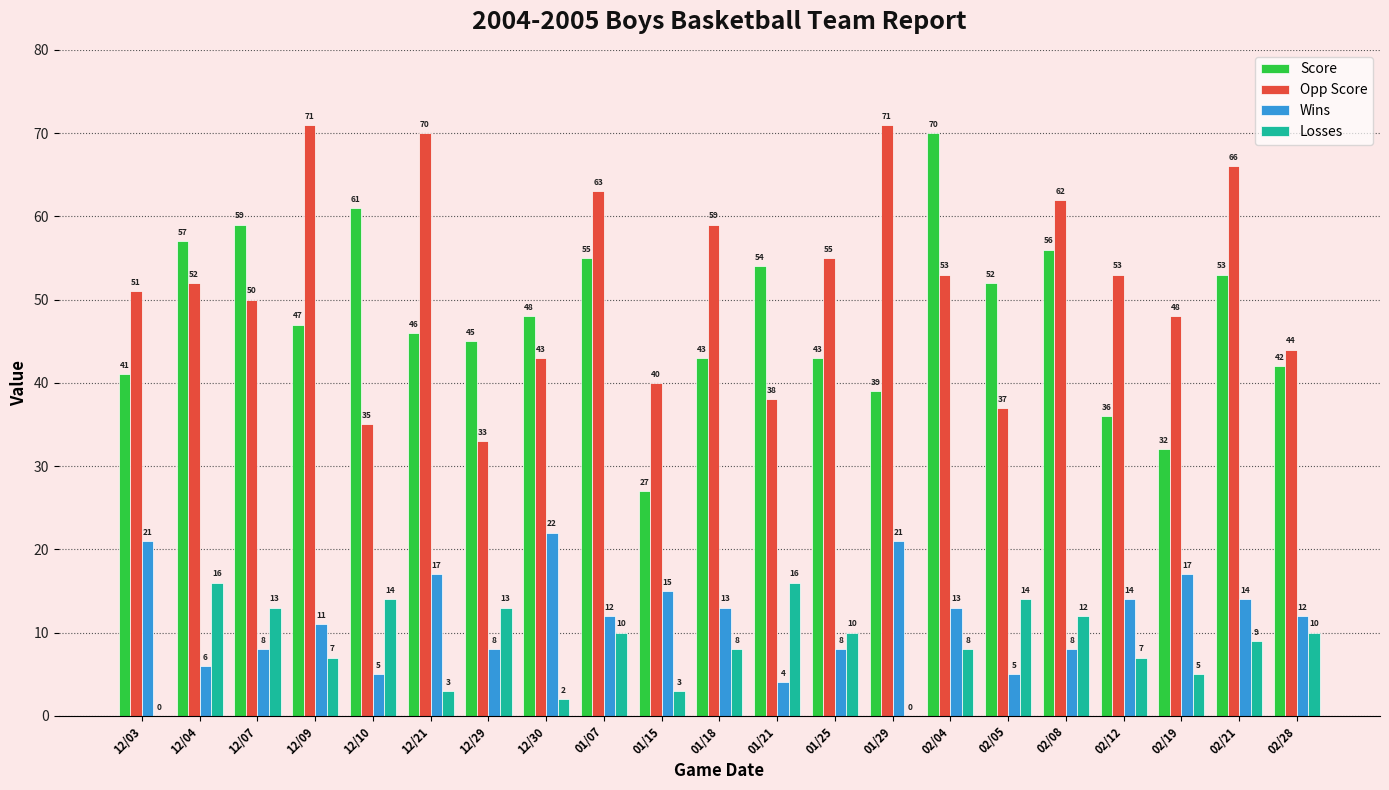

What is the spread (max minus min) of values at 02/04?

62